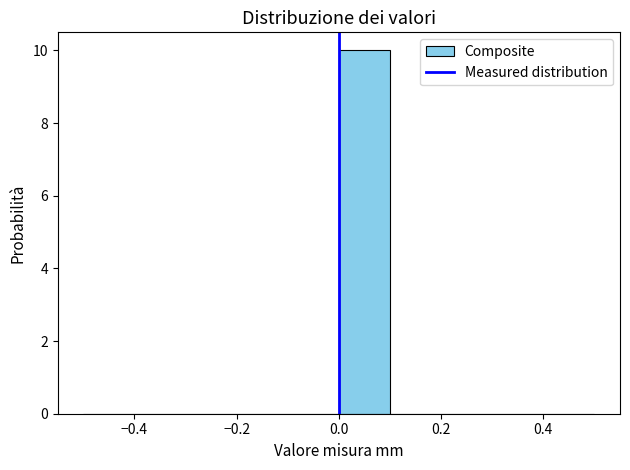

Reading left to right, list every bar in this chart as the range it spans on the x-axis followed by its height. The values are not printed on the chart, so give them approximately, as read against the axis.

-0.5 to -0.4: 0
-0.4 to -0.3: 0
-0.3 to -0.2: 0
-0.2 to -0.1: 0
-0.1 to 0.0: 0
0.0 to 0.1: 10
0.1 to 0.2: 0
0.2 to 0.3: 0
0.3 to 0.4: 0
0.4 to 0.5: 0